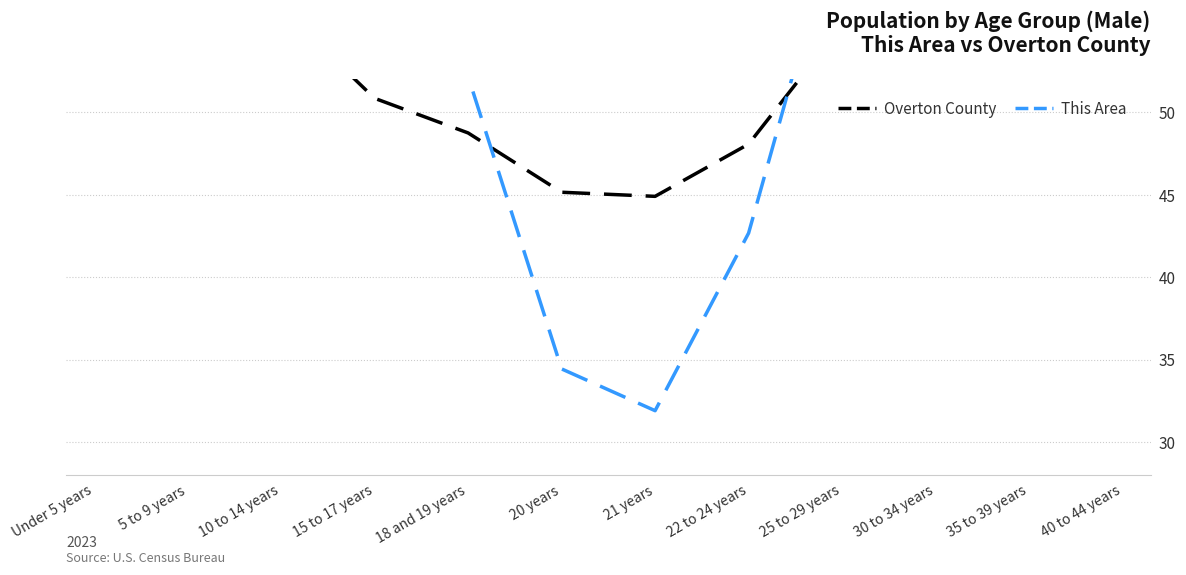

Which series has the largest total across all categories?

This Area